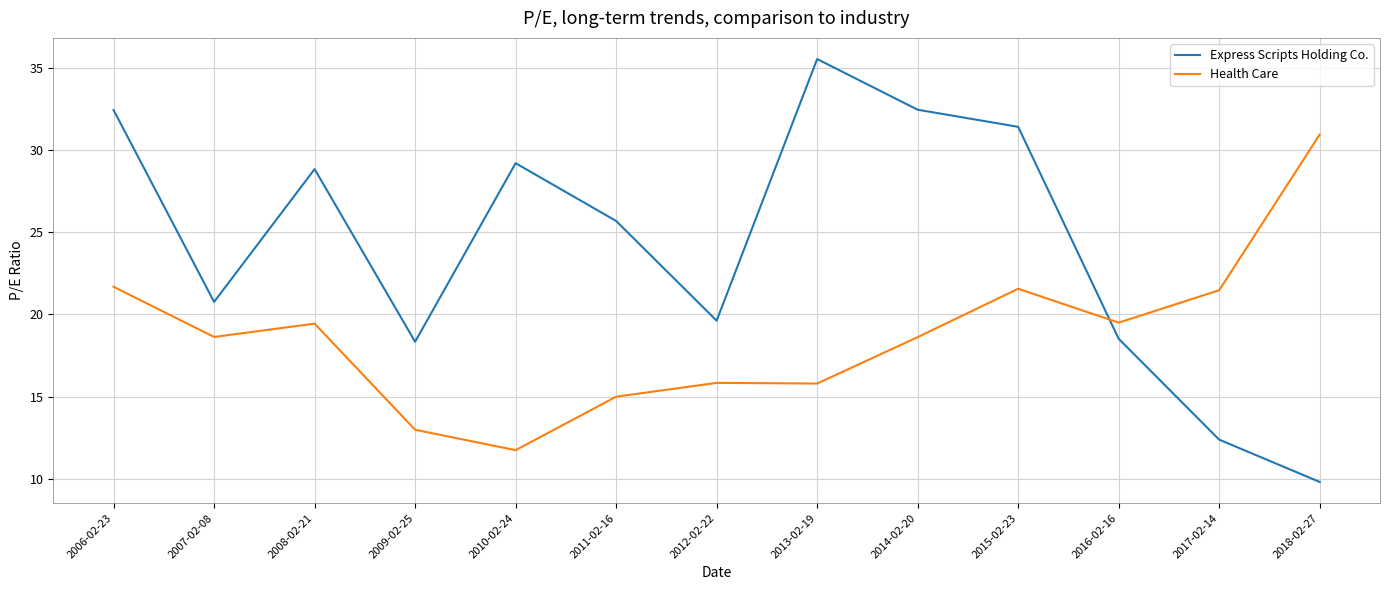

True or false: Health Care has more than 1 points higher than both neighbors.

True